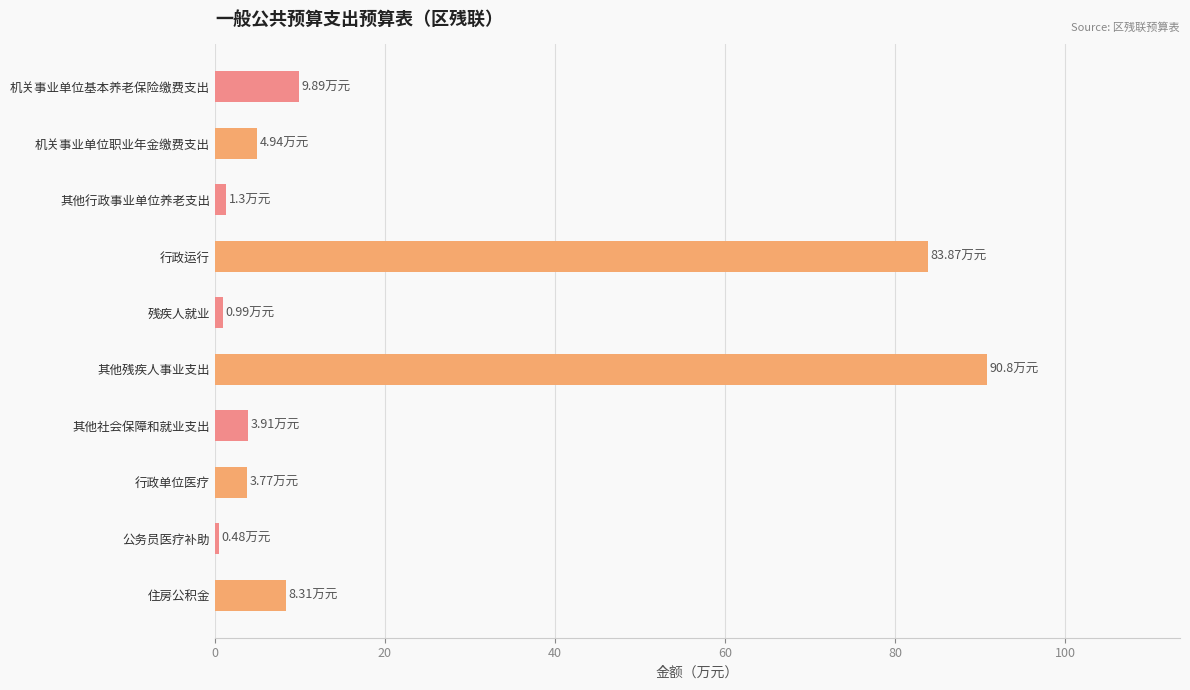

Count the number of data series in this chart.

1